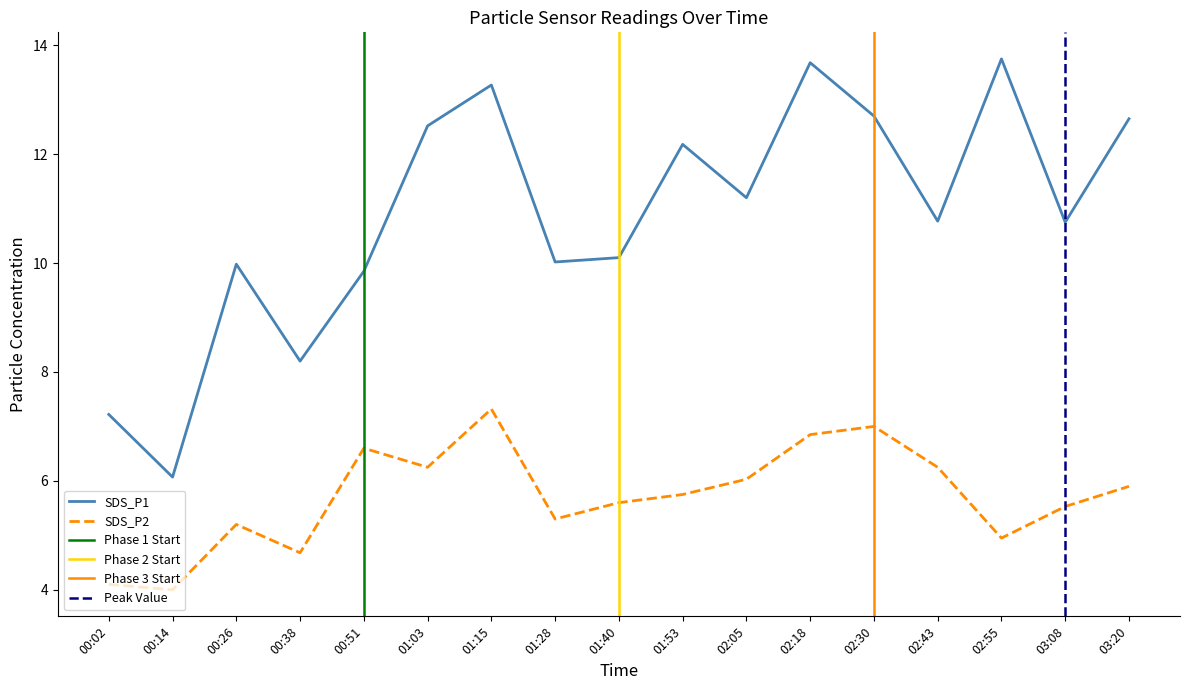

In SDS_P2, how many points are higher than both neighbors (excluding endpoints)?

4